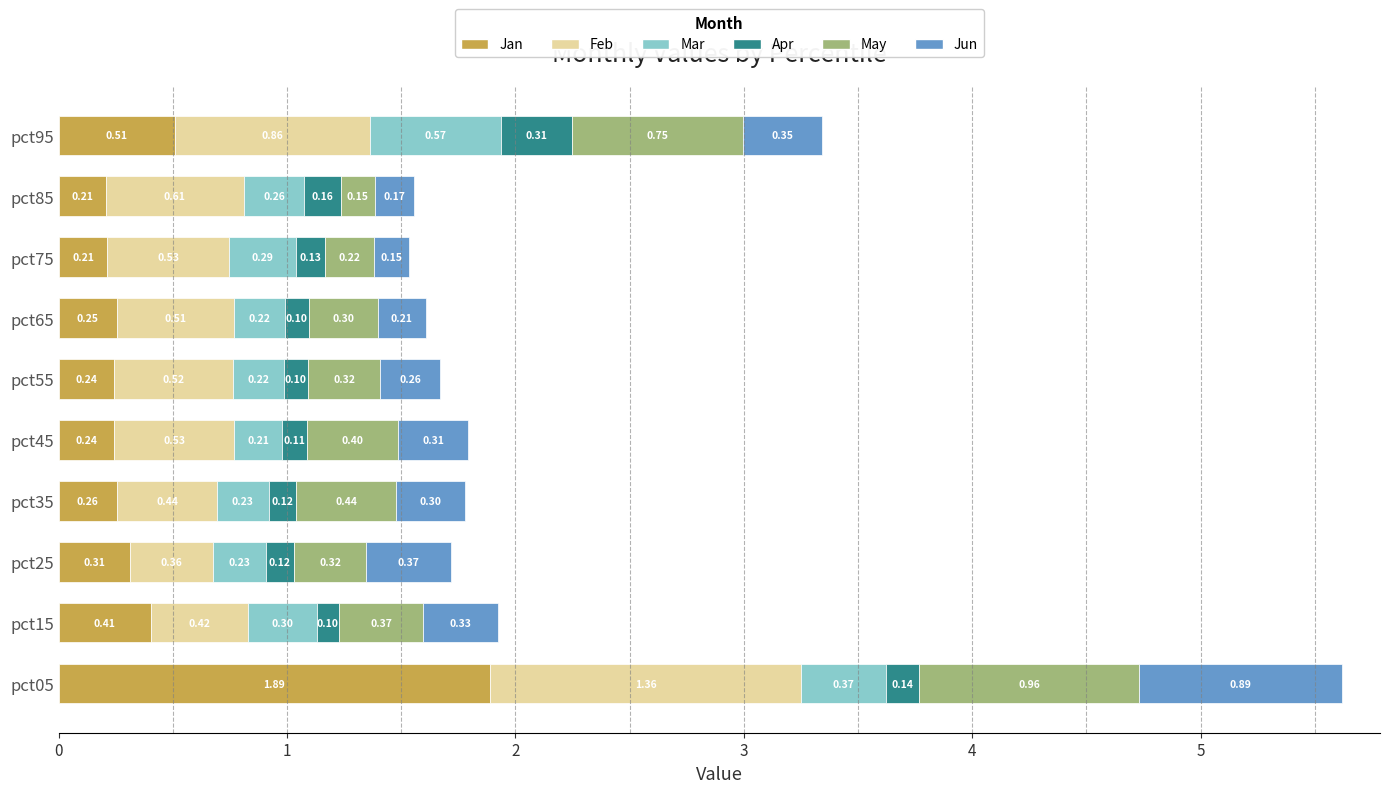

What is the total value across all series at pct35?

1.8